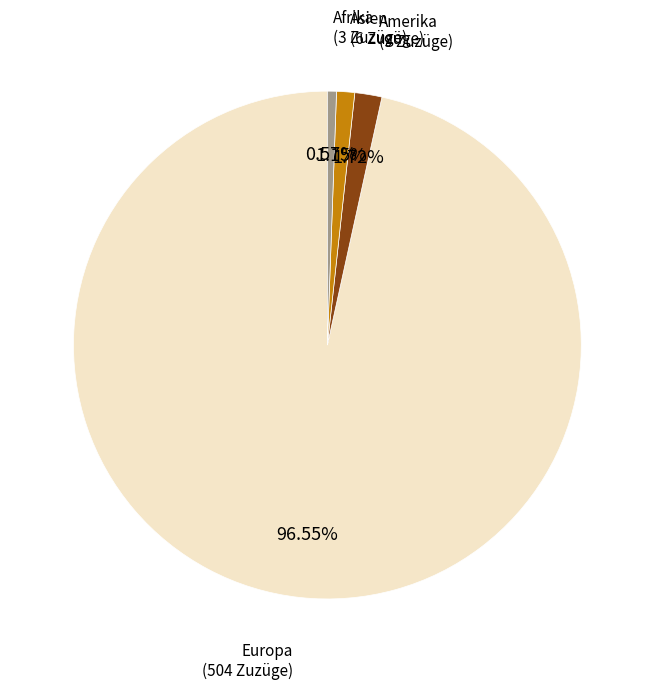

Does any single category account for the majority?

Yes